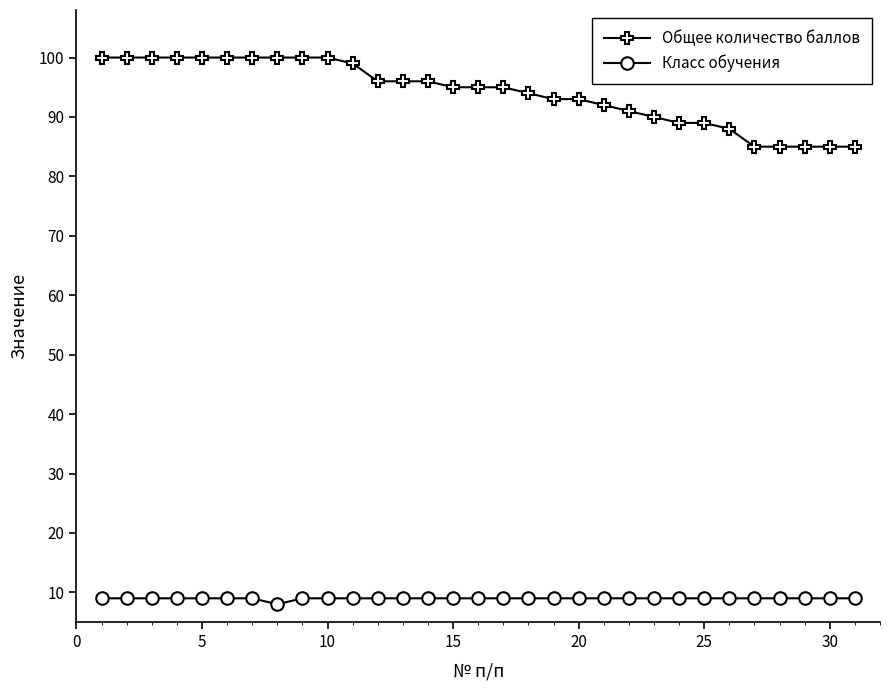

Which series has the largest total across all categories?

Общее количество баллов